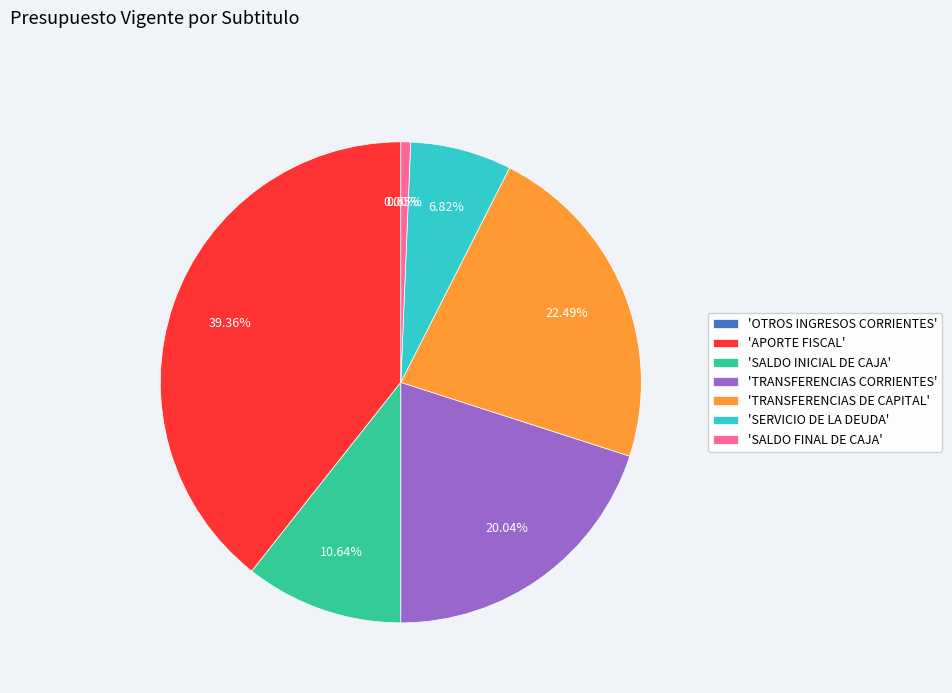

Approximately how many times larger is the value at 'SERVICIO DE LA DEUDA' compared to 'SALDO FINAL DE CAJA'?

10.4